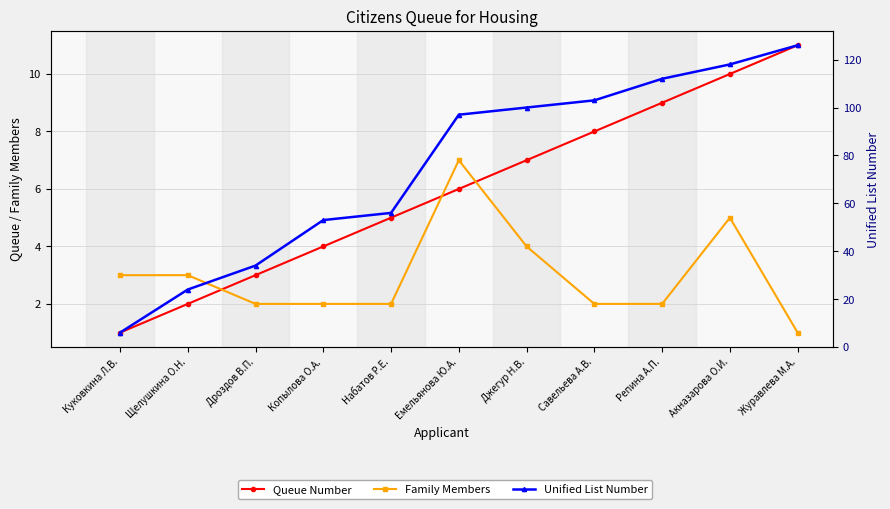

Is this an area chart (filled region under the line)?

No